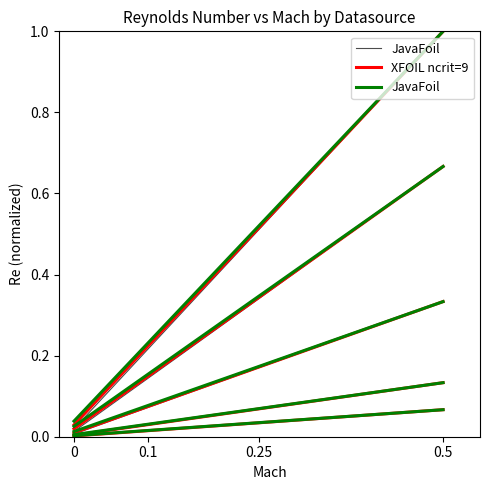

List the labels in order of XFOIL ncrit=9 value, largest first.

0.5, 0.25, 0.1, 0